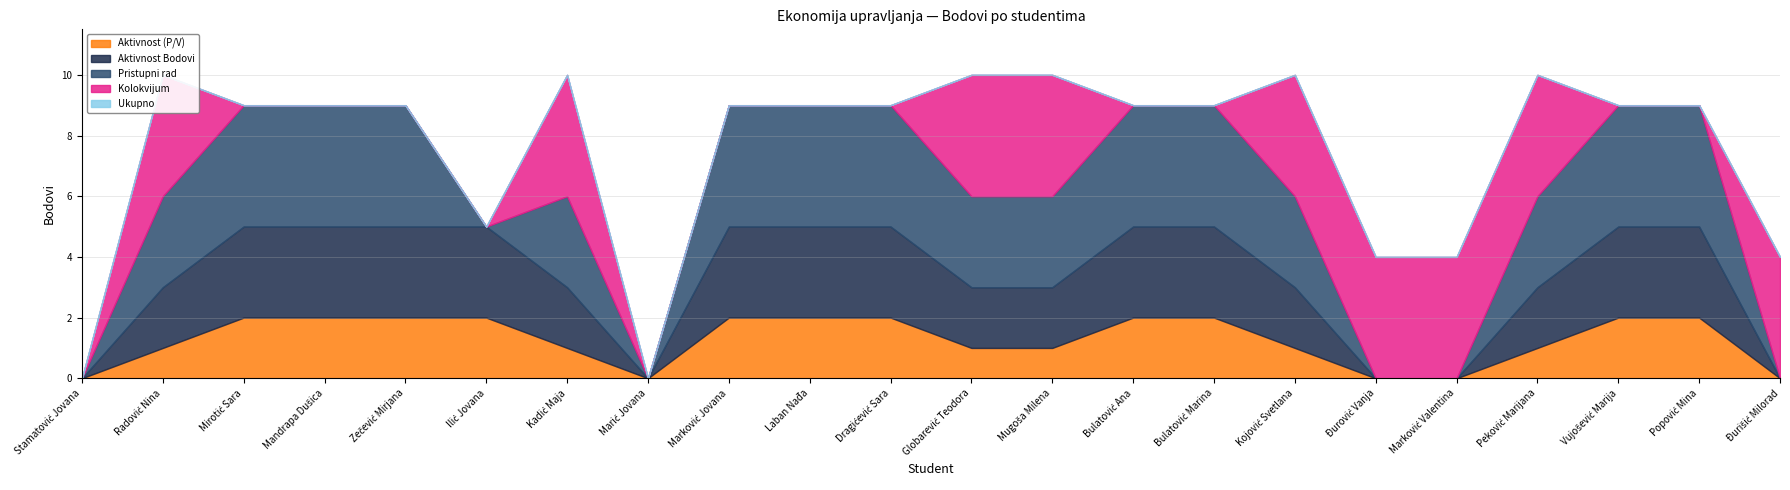

How many interior local valleys does the Aktivnost Bodovi series have?

1